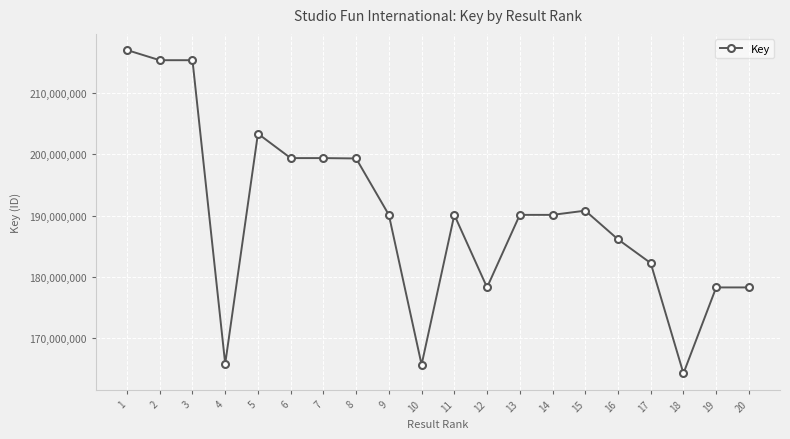

True or false: the data shows 186115025 at 16.

True